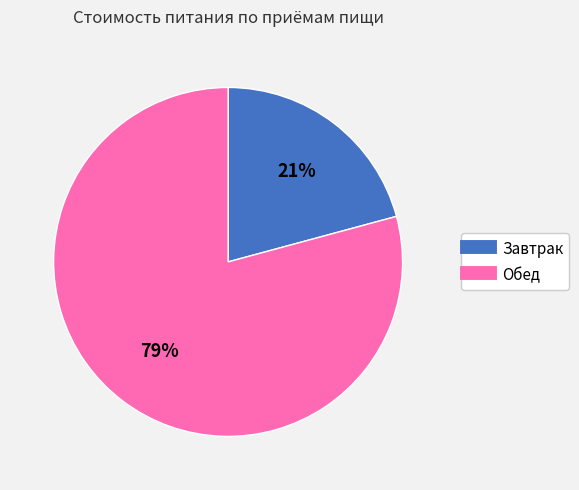

Which slice is the smallest?

Завтрак